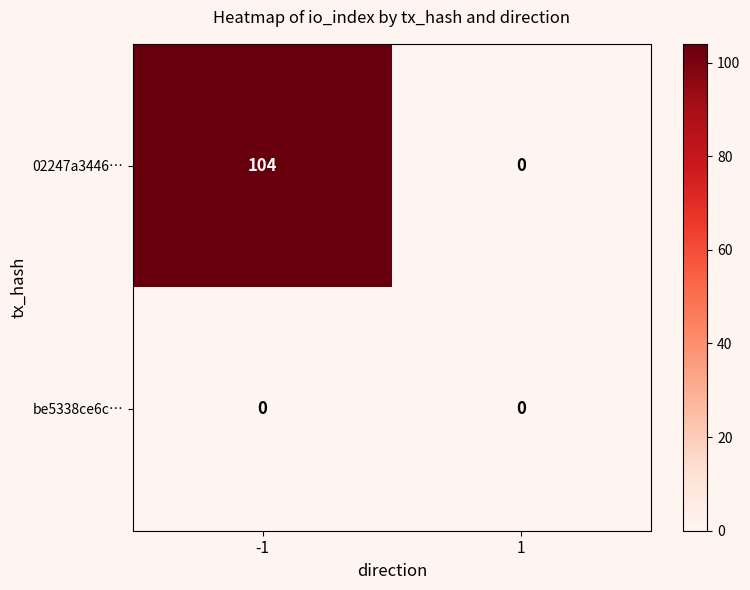

The value of 02247a3446… at 1 is 65. True or false?

False